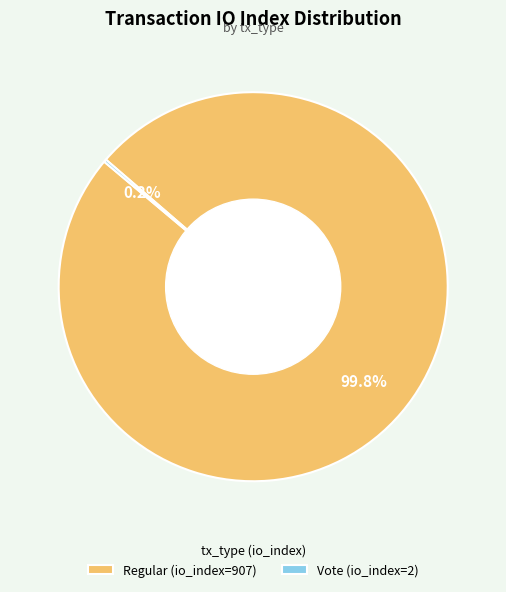

Does Regular (io_index=907) represent more than half of the total?

Yes